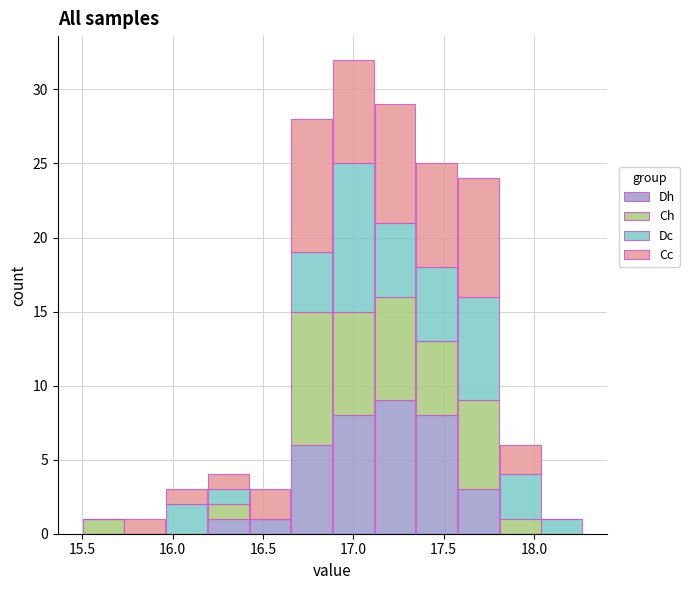

What is the total height of the stacked bar covering 18.05 to 18.25 on the x-axis? Neither the bar edges nor the heights are printed on the chart, so give them approximately, as read against the axes.

1